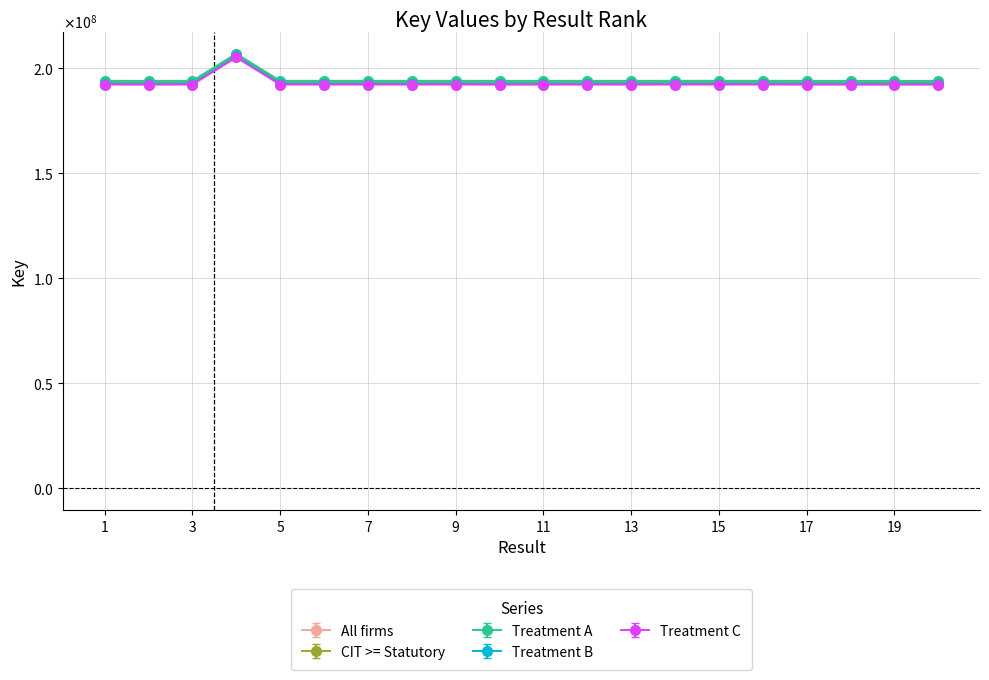

True or false: Treatment C and All firms cross at least once.

False